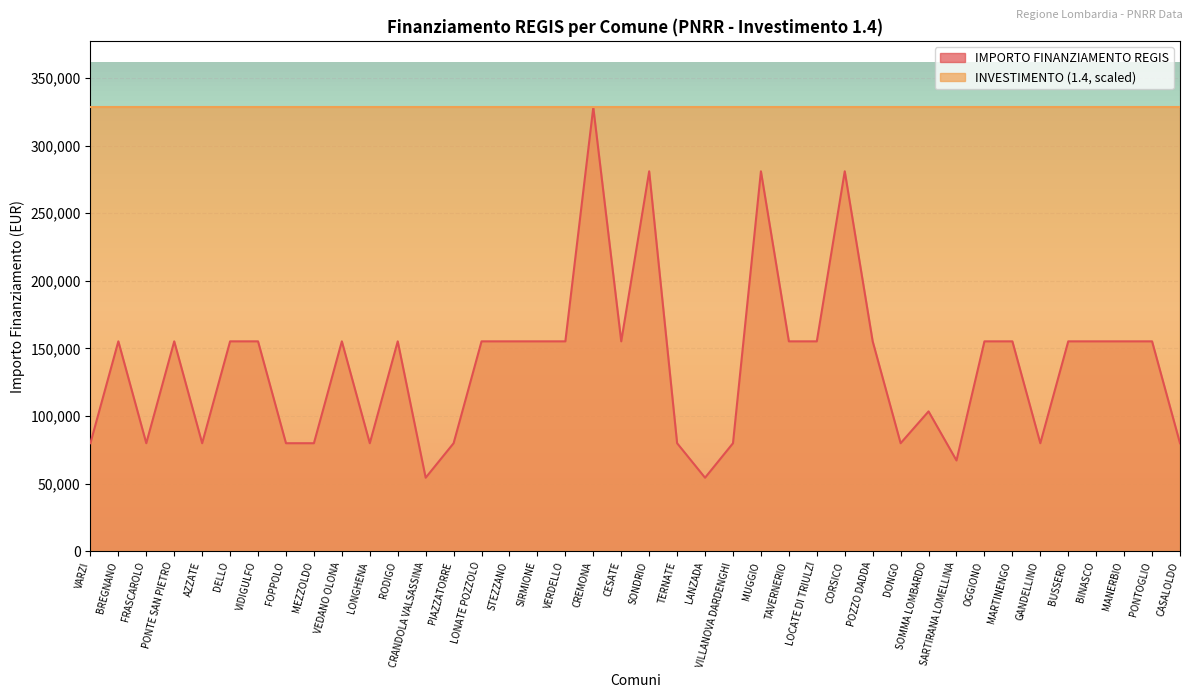

Rank the categories by value from highest to lowest.

CREMONA, SONDRIO, MUGGIO, CORSICO, BREGNANO, PONTE SAN PIETRO, DELLO, VIDIGULFO, VEDANO OLONA, RODIGO, LONATE POZZOLO, STEZZANO, SIRMIONE, VERDELLO, CESATE, TAVERNERIO, LOCATE DI TRIULZI, POZZO DADDA, OGGIONO, MARTINENGO, BUSSERO, BINASCO, MANERBIO, PONTOGLIO, SOMMA LOMBARDO, VARZI, FRASCAROLO, AZZATE, FOPPOLO, MEZZOLDO, LONGHENA, PIAZZATORRE, TERNATE, VILLANOVA DARDENGHI, DONGO, GANDELLINO, CASALOLDO, SARTIRANA LOMELLINA, CRANDOLA VALSASSINA, LANZADA